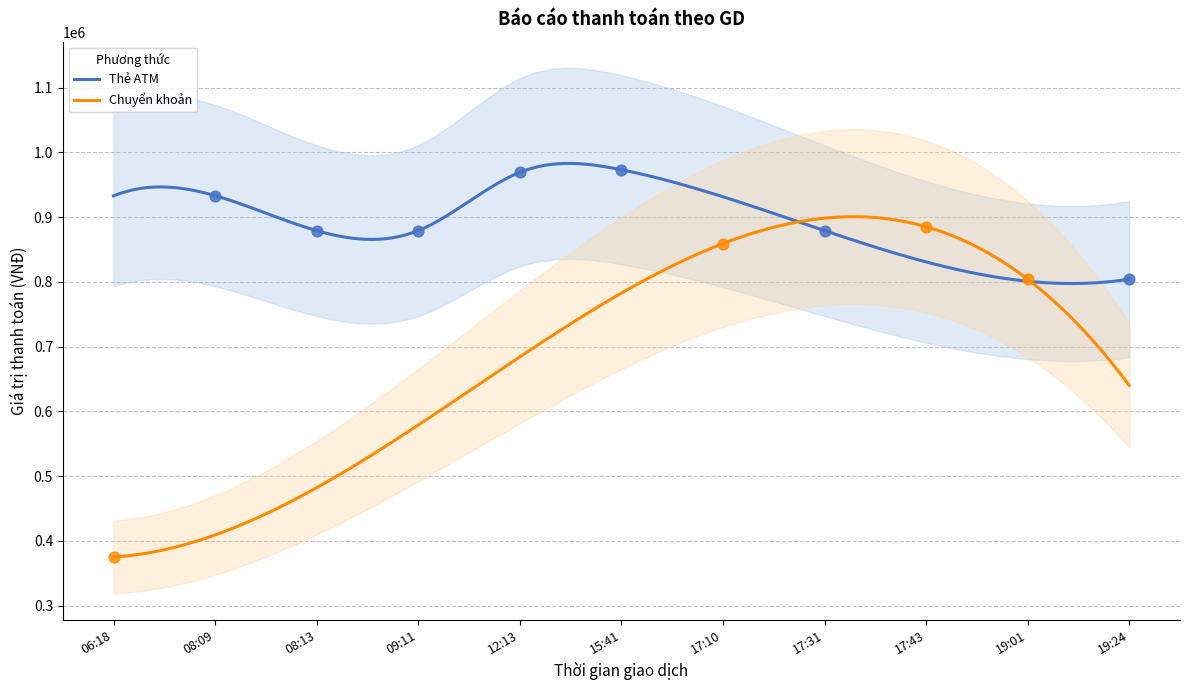

What is the total value across all series at 15:41?

973000